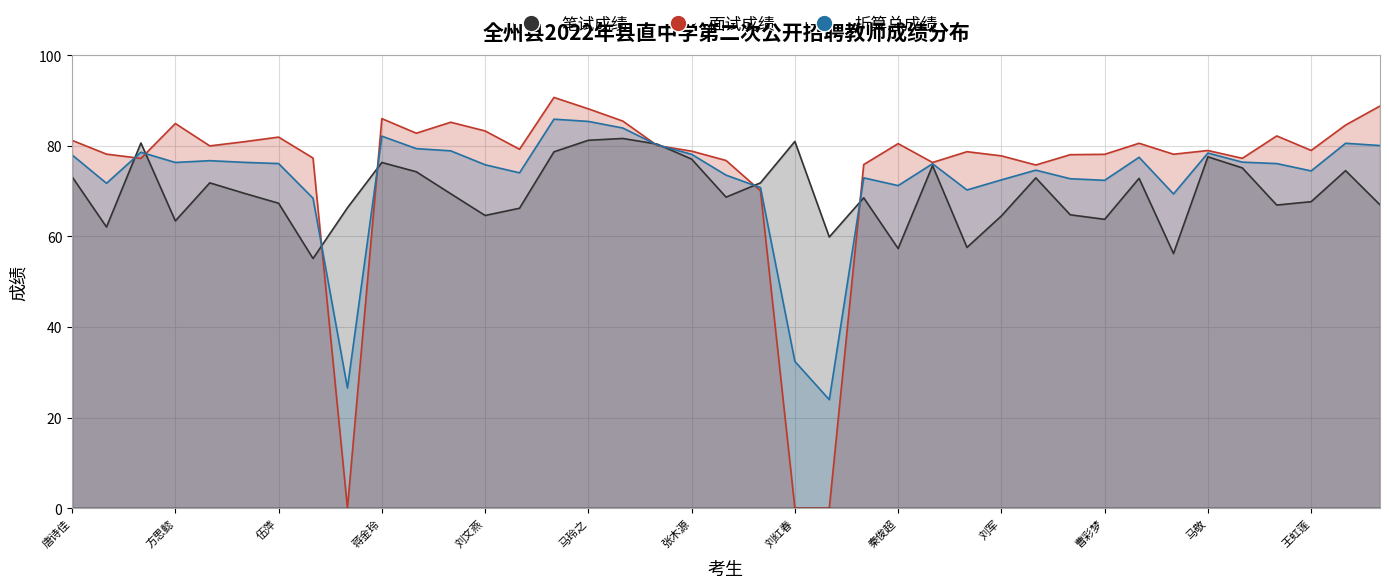

What is the average value of the 折算总成绩 series?

72.5